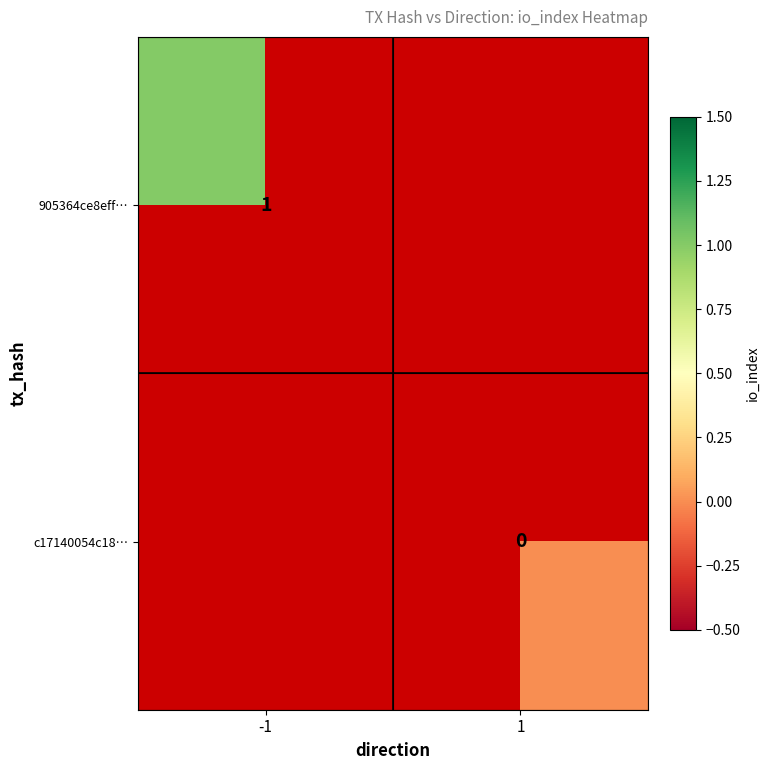

Is the value of 905364ce8eff… at -1 greater than the value of c17140054c18… at 1?

Yes